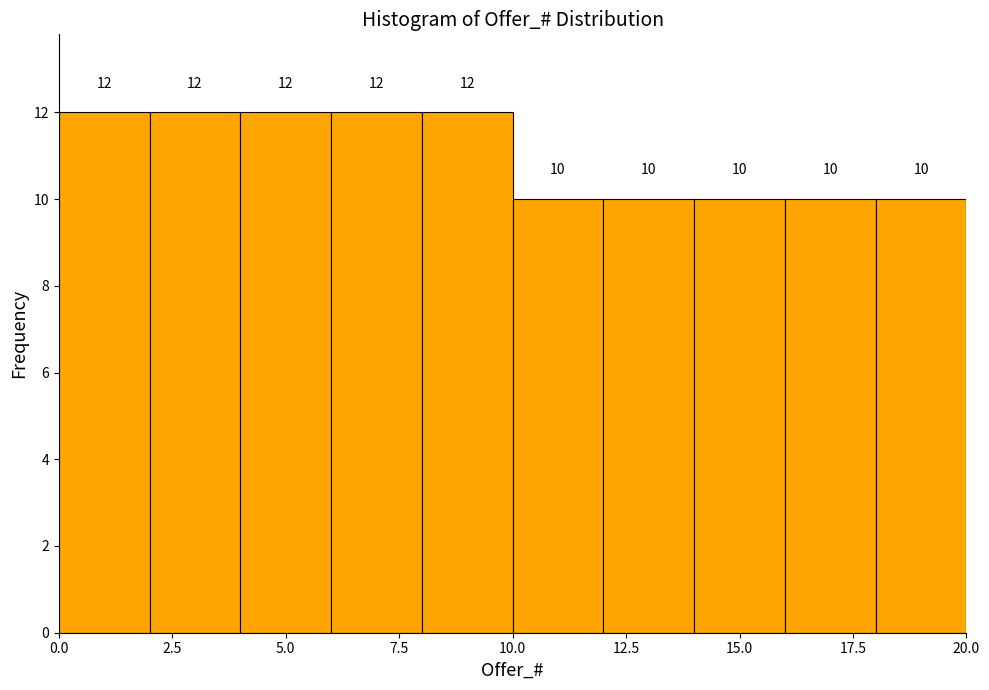

Reading left to right, transcribe this chart: for each bar, give the range it covers on the x-axis and its height.

0 to 2: 12
2 to 4: 12
4 to 6: 12
6 to 8: 12
8 to 10: 12
10 to 12: 10
12 to 14: 10
14 to 16: 10
16 to 18: 10
18 to 20: 10